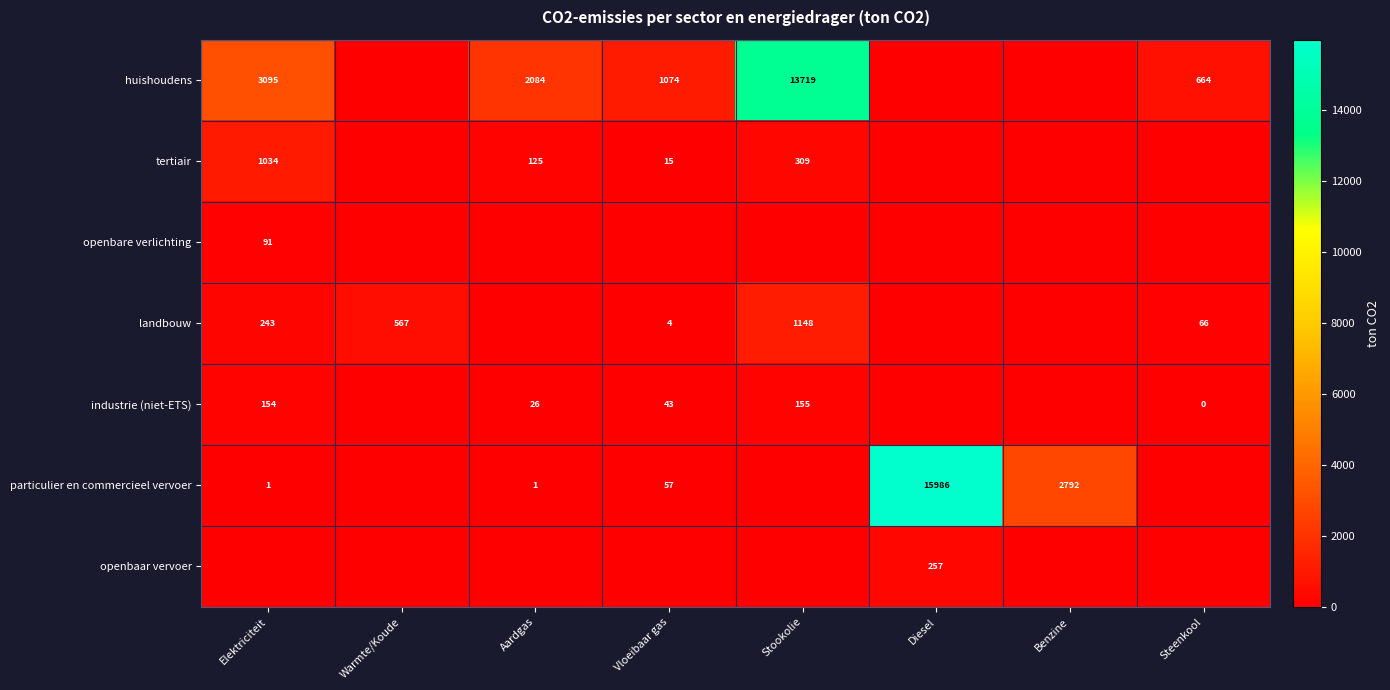

Between Stookolie and Steenkool, which is larger?

Stookolie